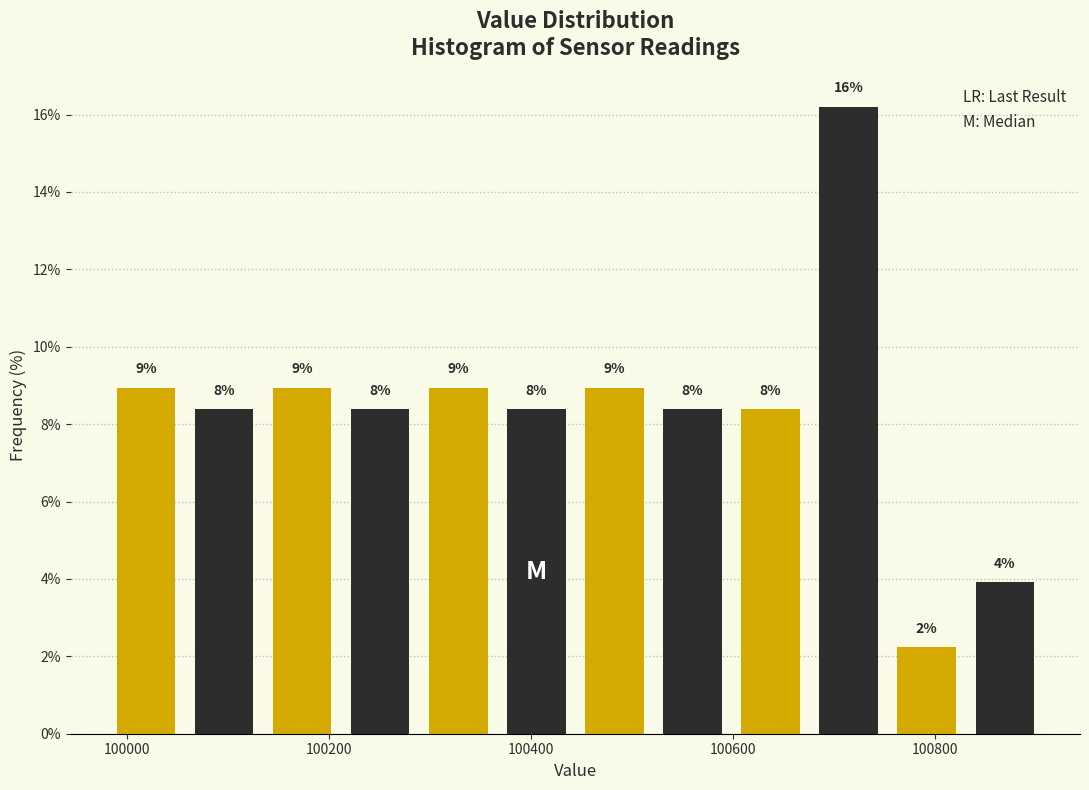

Around what value on the x-axis is the tallest bar? Give the approximate position of its centre, as read against the axis.

100720